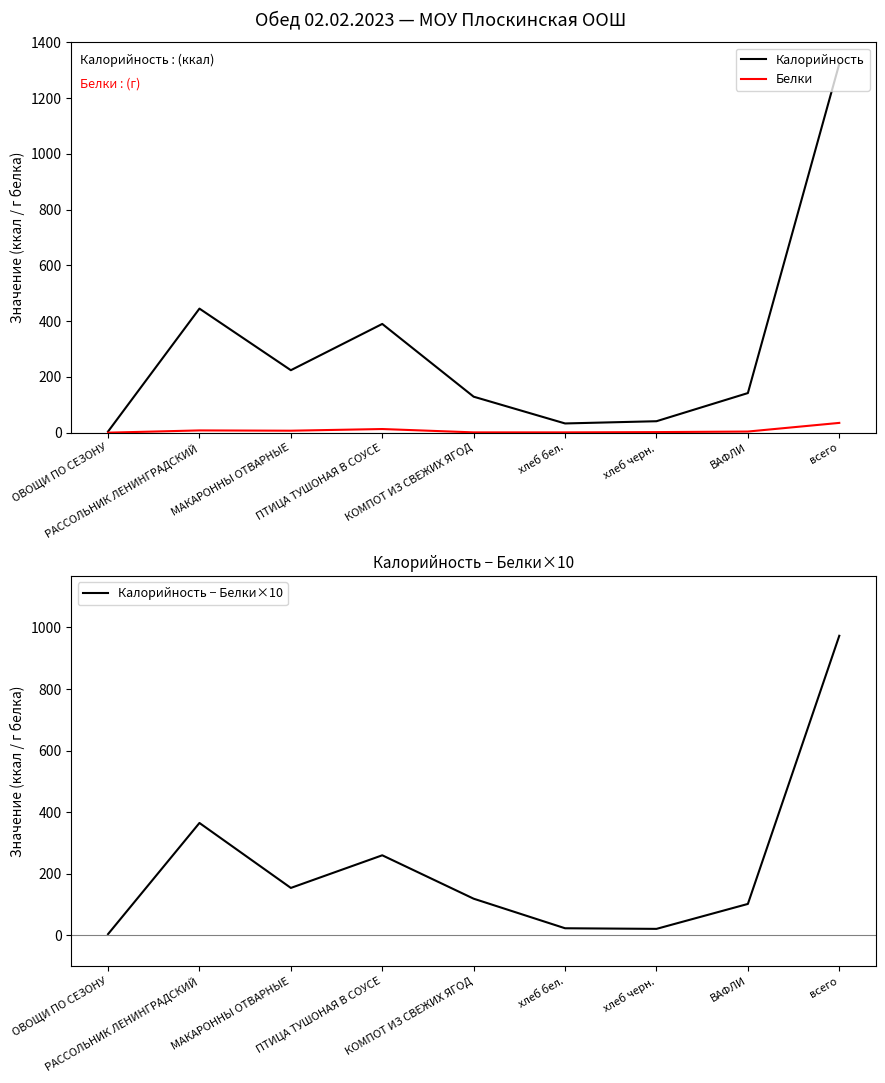

What position from the right is ОВОЩИ ПО СЕЗОНУ?

9